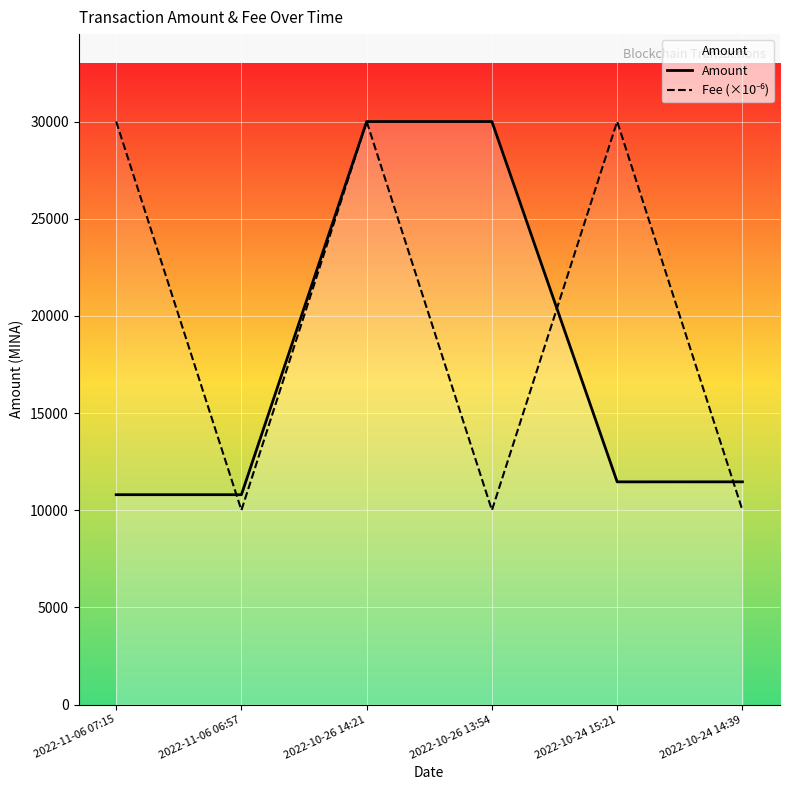

True or false: Amount has a value of 4208.3 at 2022-11-06 07:15.

False